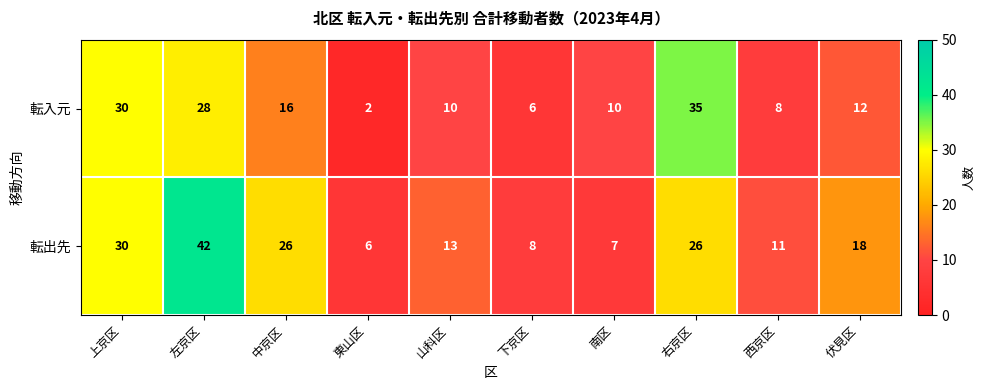

What is the sum of the 転入元 values at 西京区 and 下京区?

14